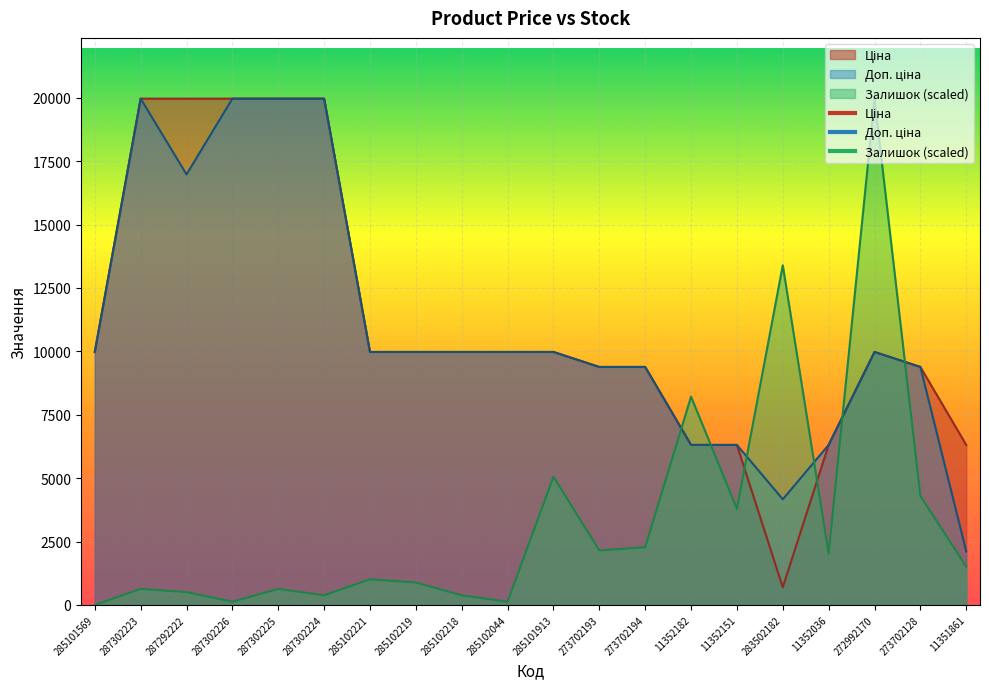

Which series changed the most between 287292222 and 283502182?

Ціна